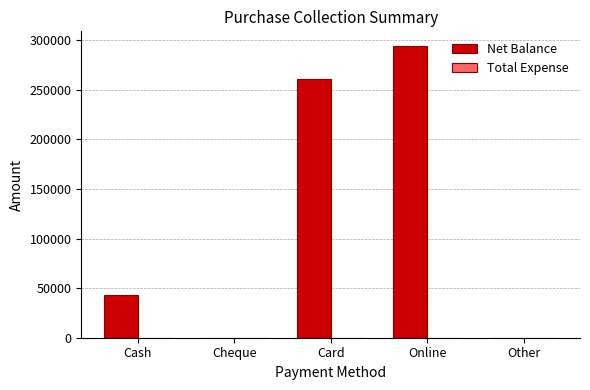

Where is the data nearest to the value 147198?

Cash